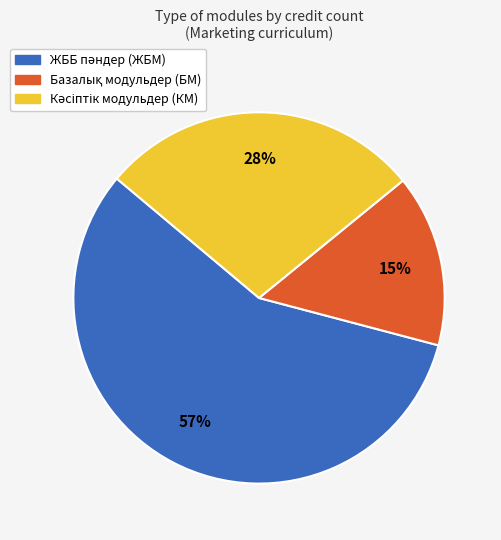

Is there any slice that represents more than half of the pie?

Yes